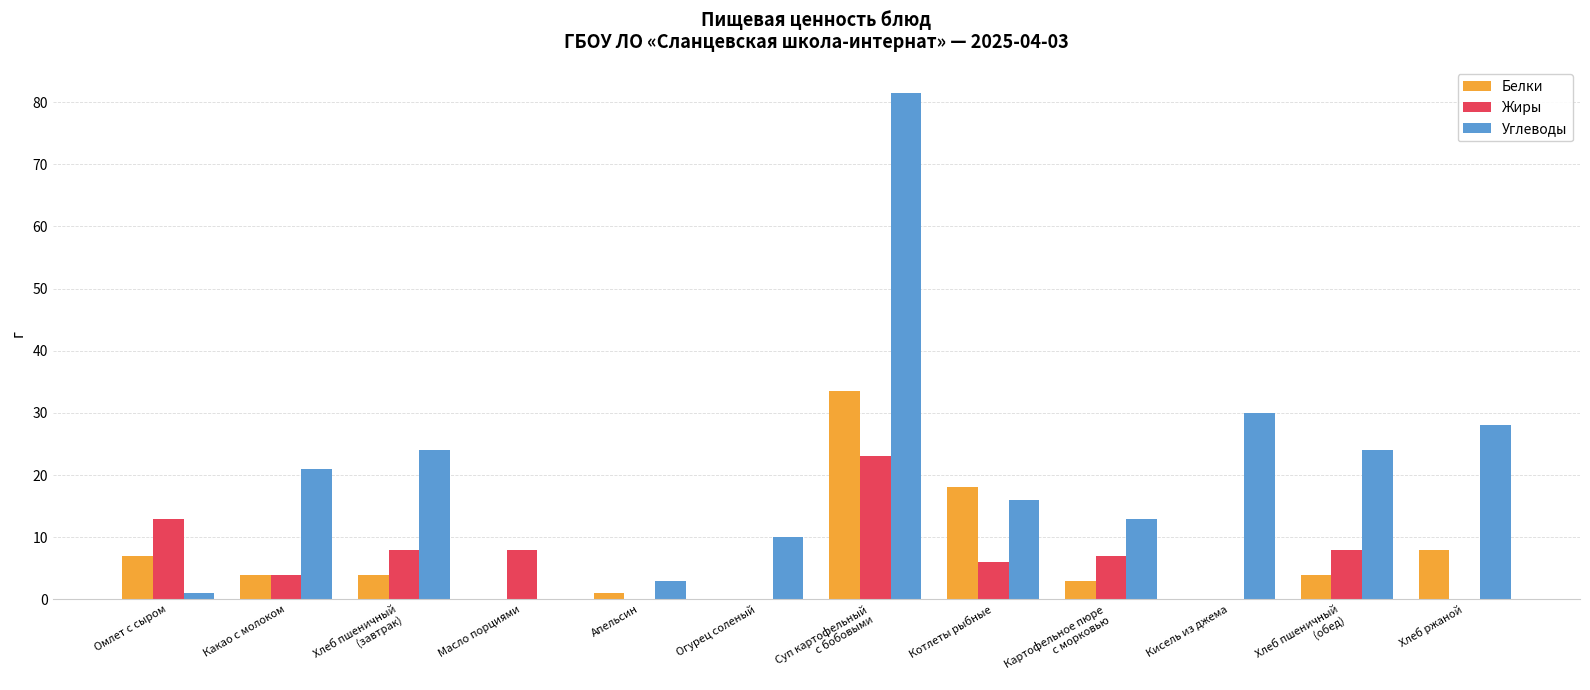

Which series has the largest total across all categories?

Углеводы